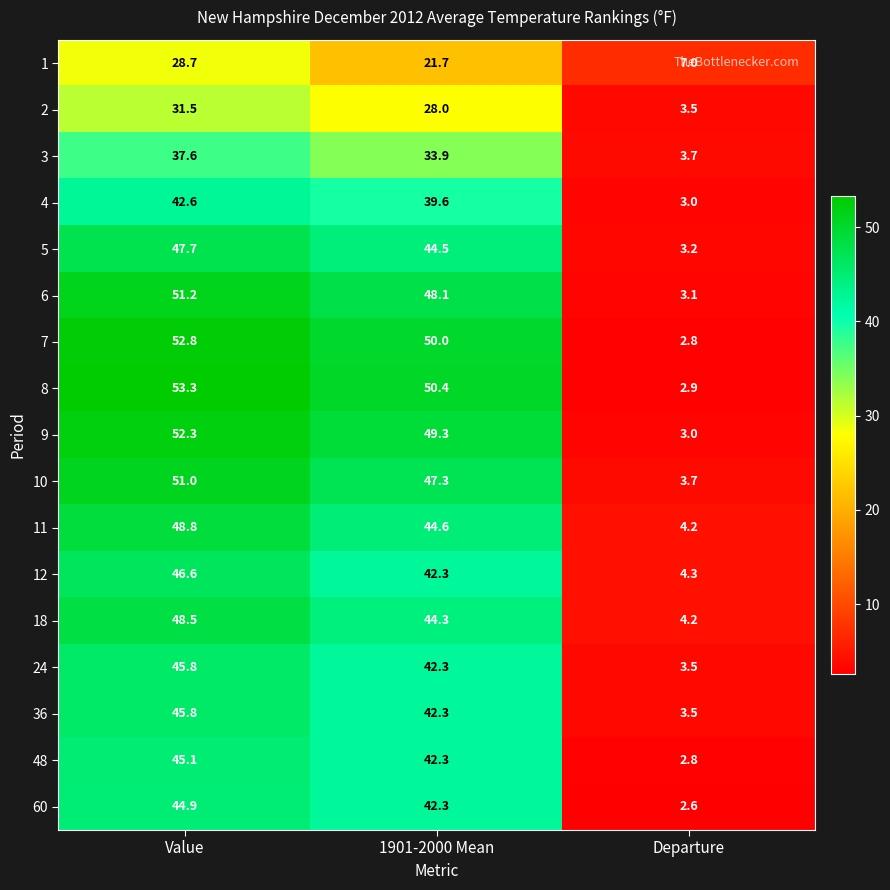

What is the total value across all series at 1901-2000 Mean?

713.2